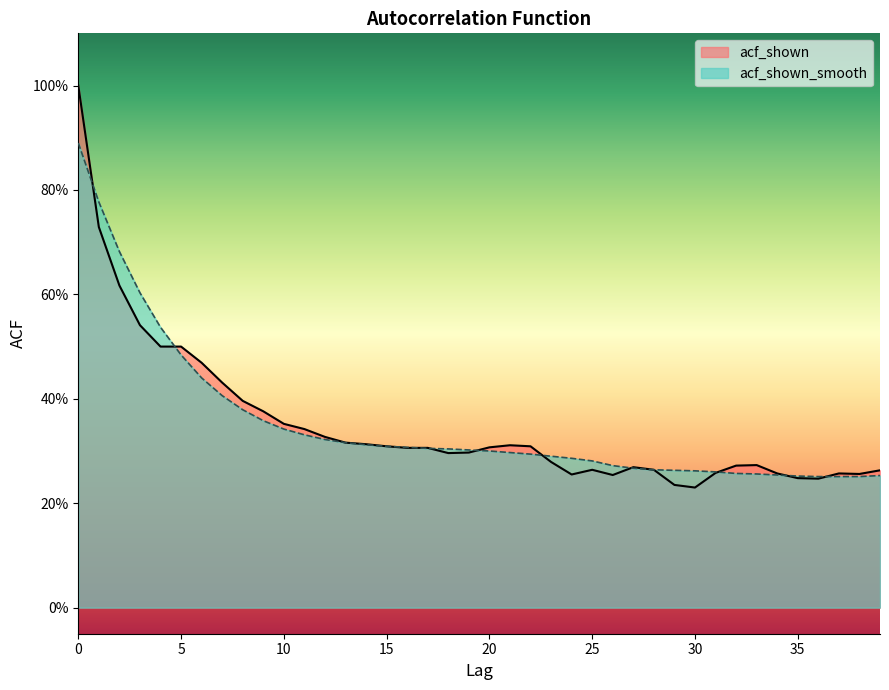

Between which two adjacent categories do acf_shown and acf_shown_smooth first intersect?

0 and 1